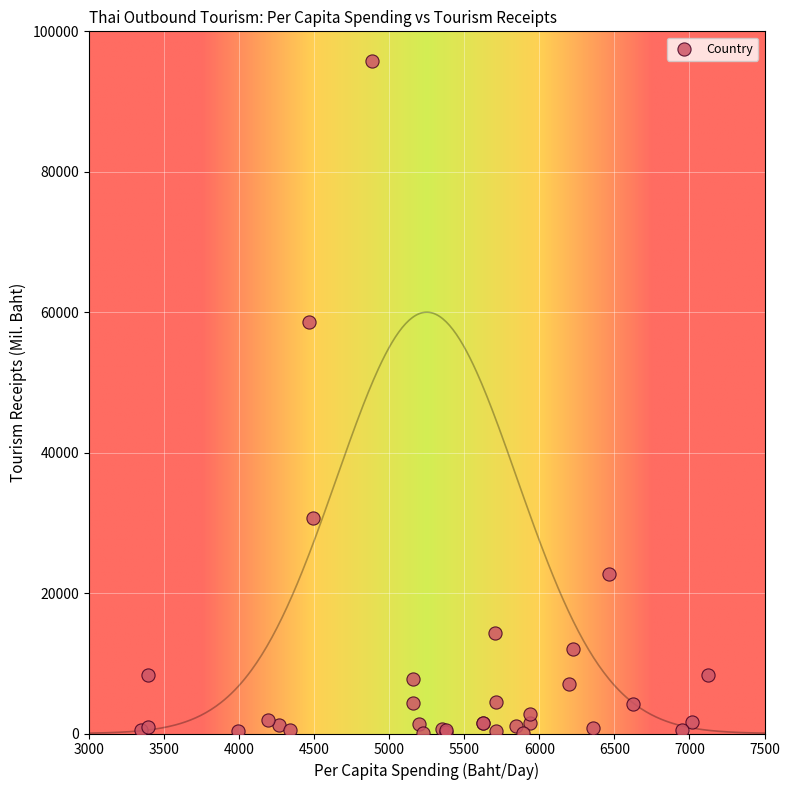

What Y value in the scatter plot is closest to 47877?

58562.0